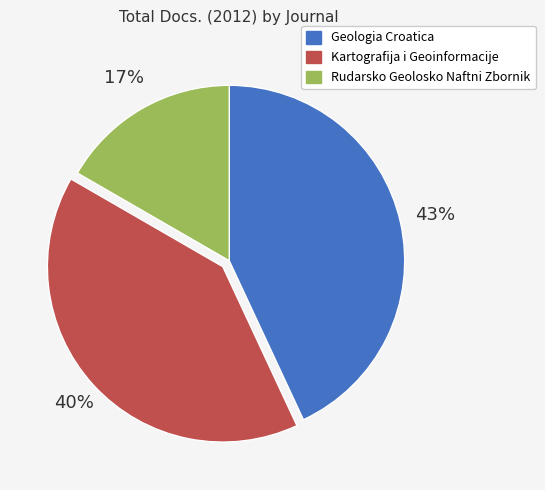

Combined, do Kartografija i Geoinformacije and Geologia Croatica account for over 50%?

Yes